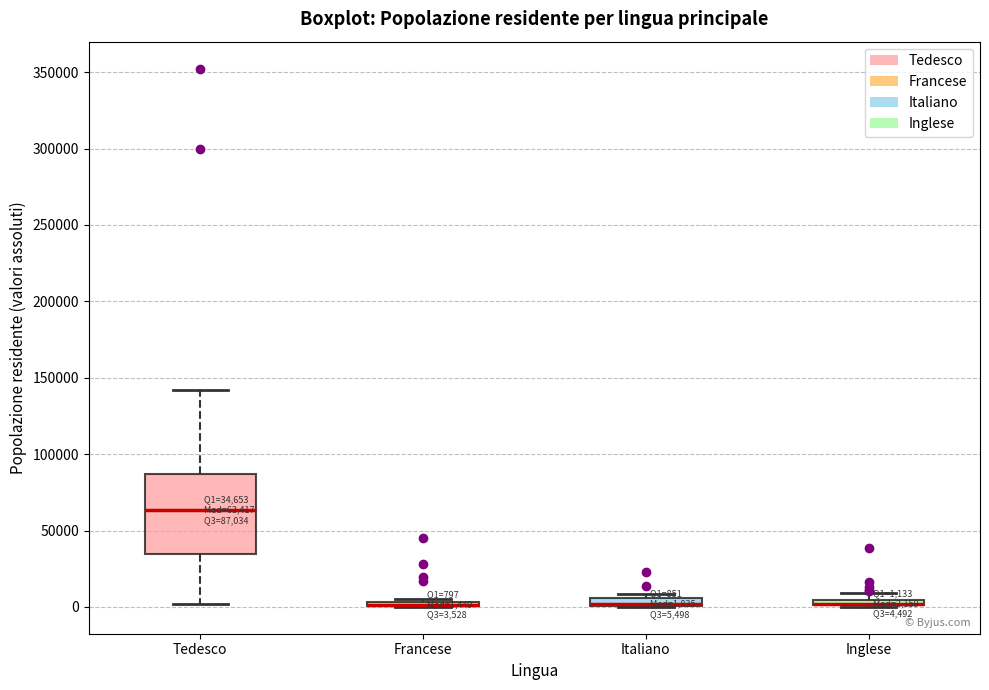

Which box is the tallest, from its lower edge to its upper edge?

Tedesco